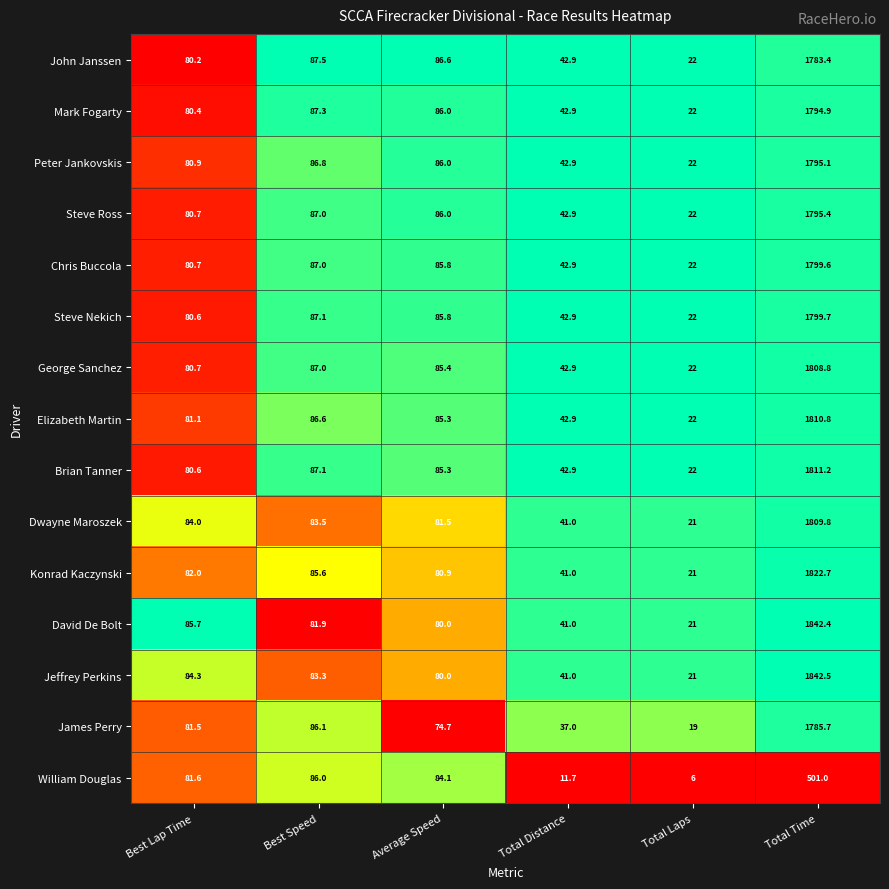

What is the approximate value of James Perry at Average Speed?

74.7